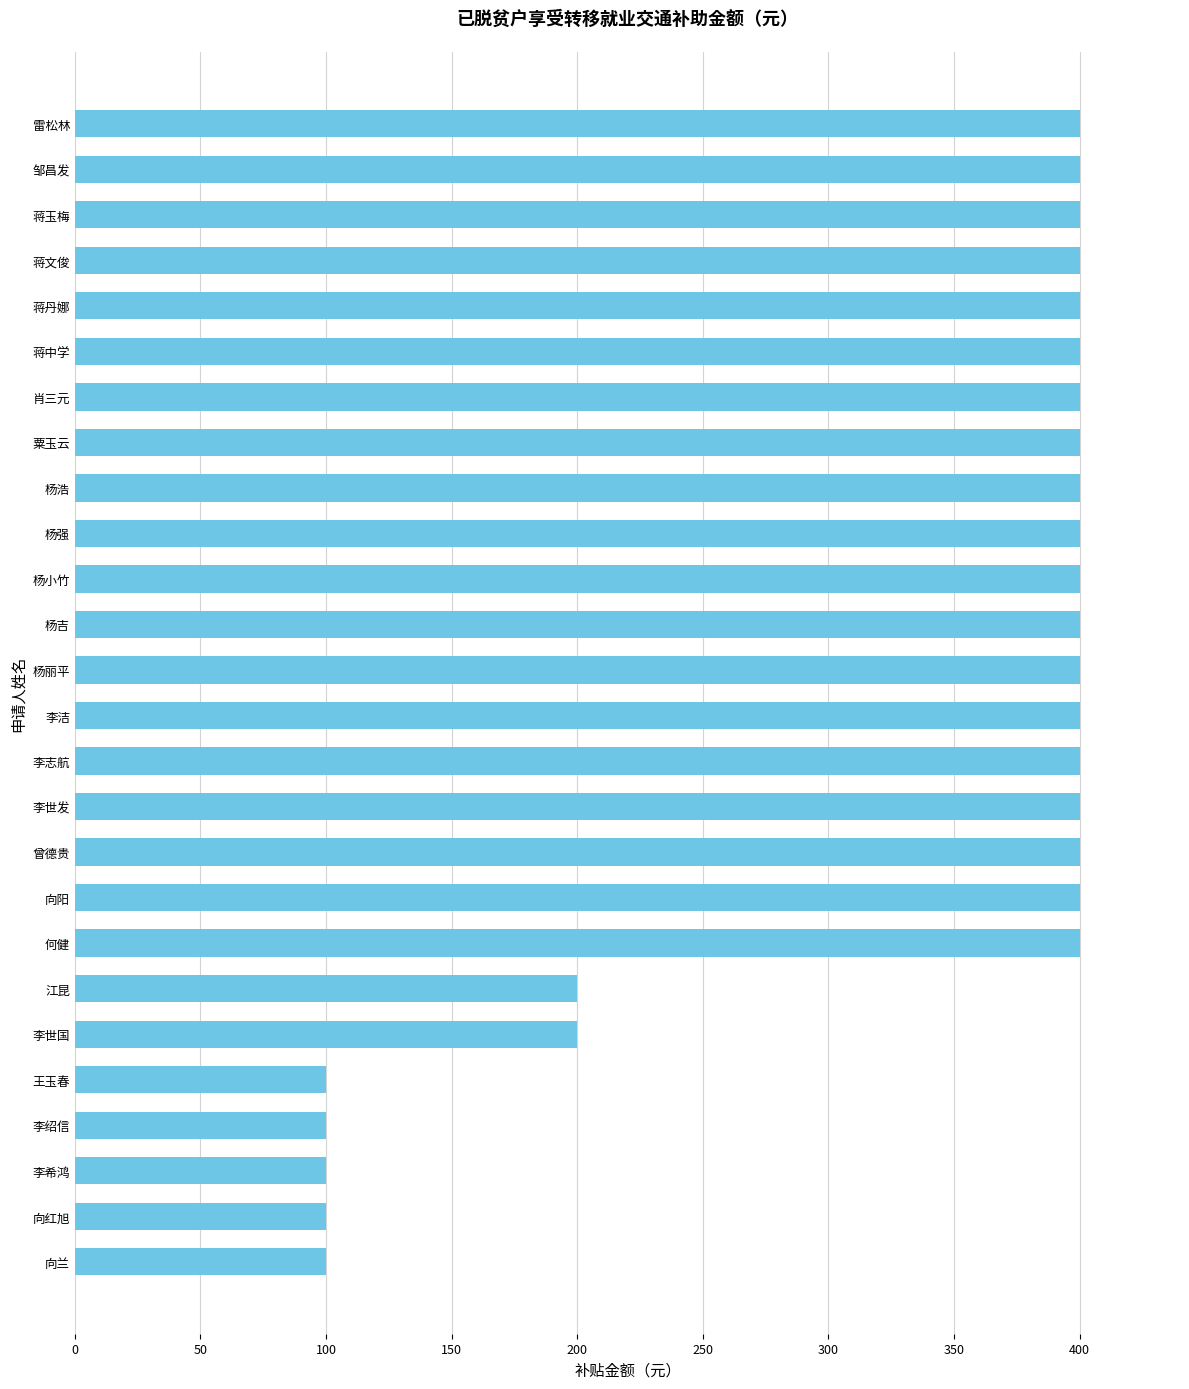

Approximately how many times larger is the value at 邹昌发 compared to 江昆?

2.0